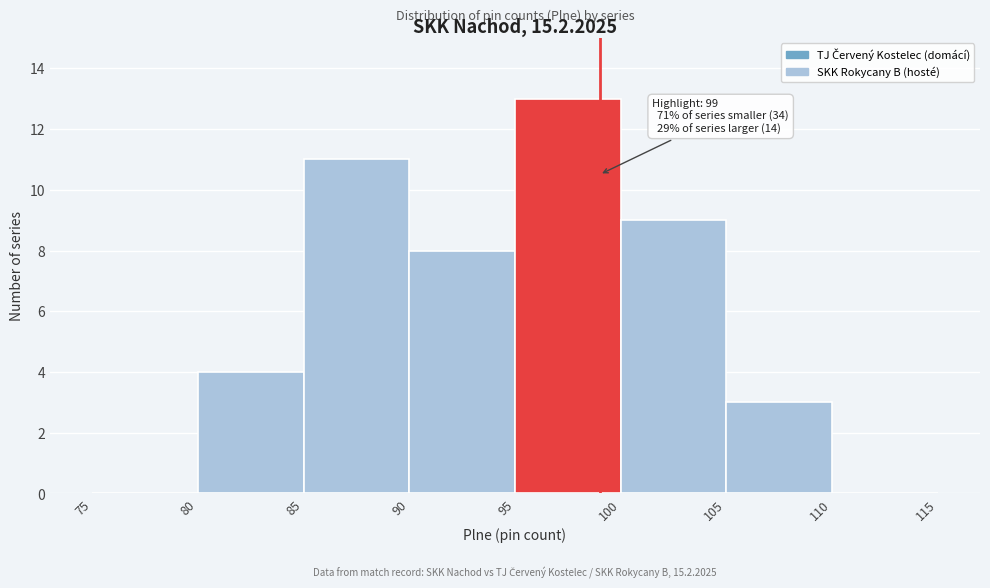

Which range on the x-axis has the tallest bar?

95 to 100